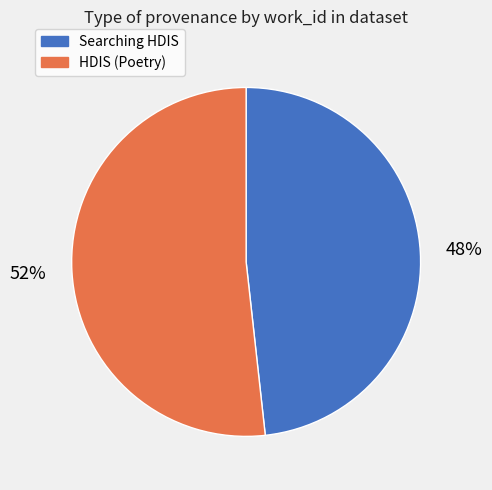

Is there any slice that represents more than half of the pie?

Yes